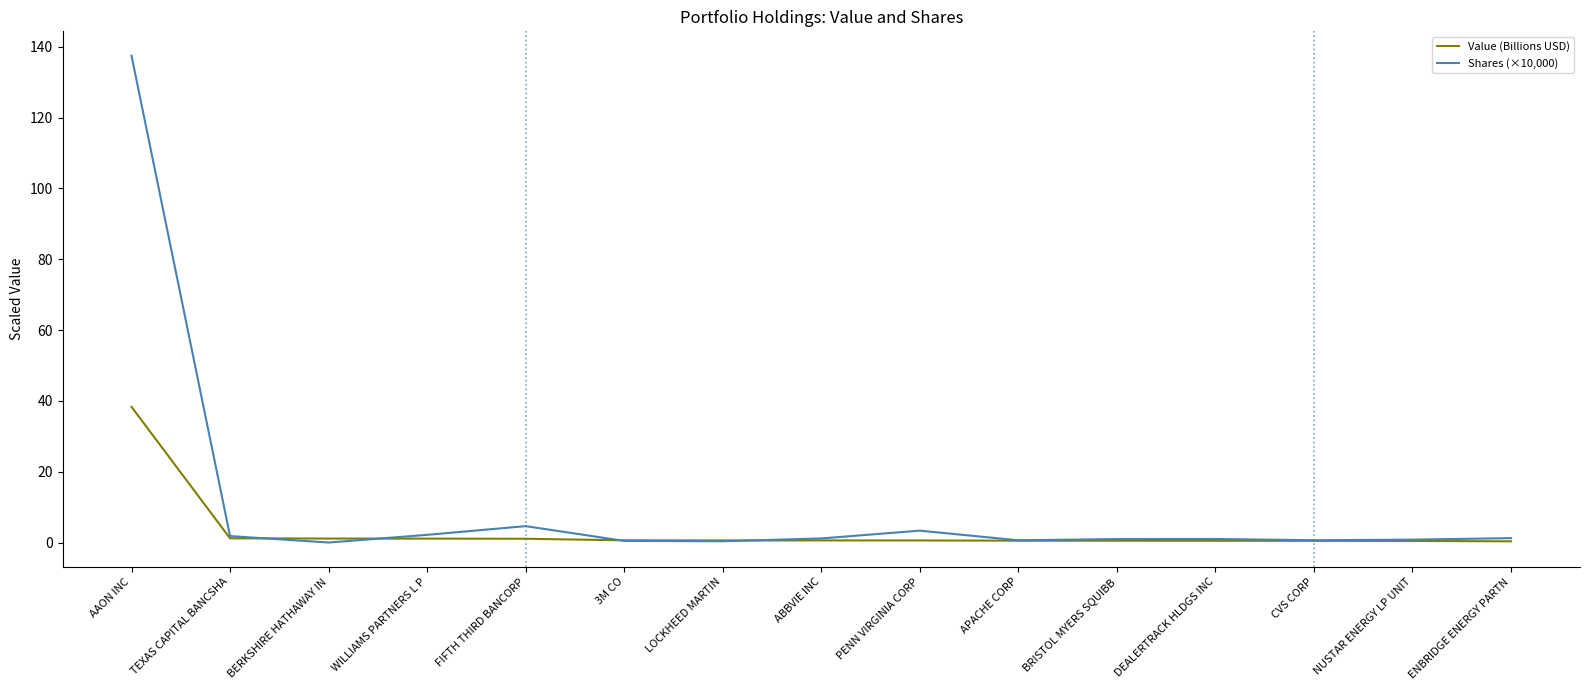

At which category is the sum across all series the highest?

AAON INC